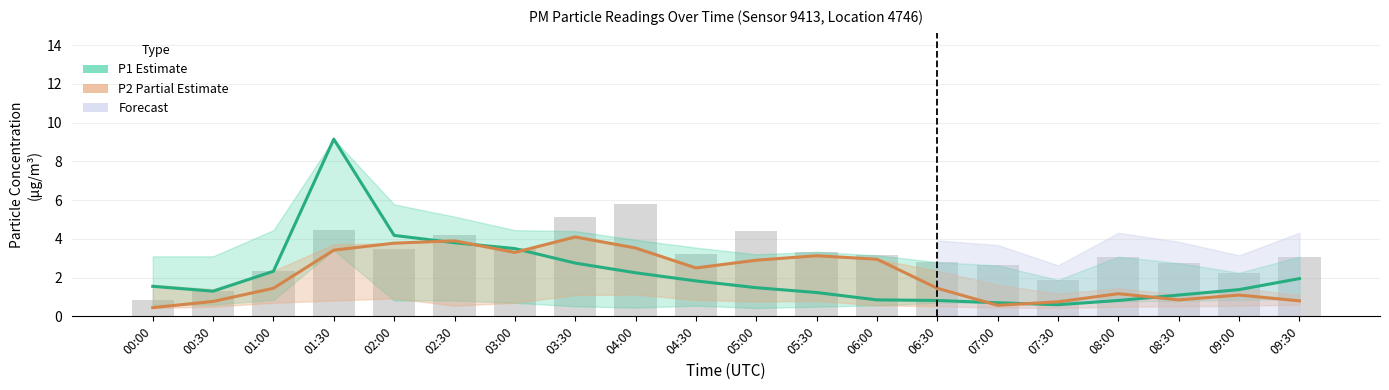

List the series in order of their overall mean, lowest first.

P2 (Partial Estimate), P1 (Estimate)